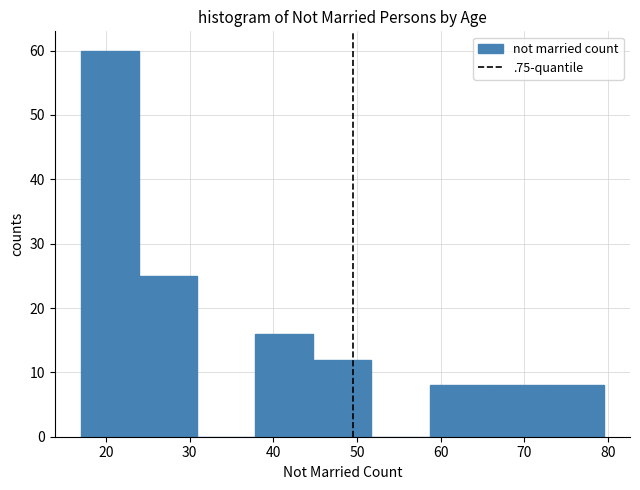

Reading left to right, list every bar in this chart as the range it spans on the x-axis followed by its height. Neither the bar edges nor the heights are printed on the chart, so give them approximately, as read against the axes.

17 to 24: 60
24 to 31: 25
31 to 38: 0
38 to 45: 16
45 to 52: 12
52 to 59: 0
59 to 66: 8
66 to 73: 8
73 to 80: 8